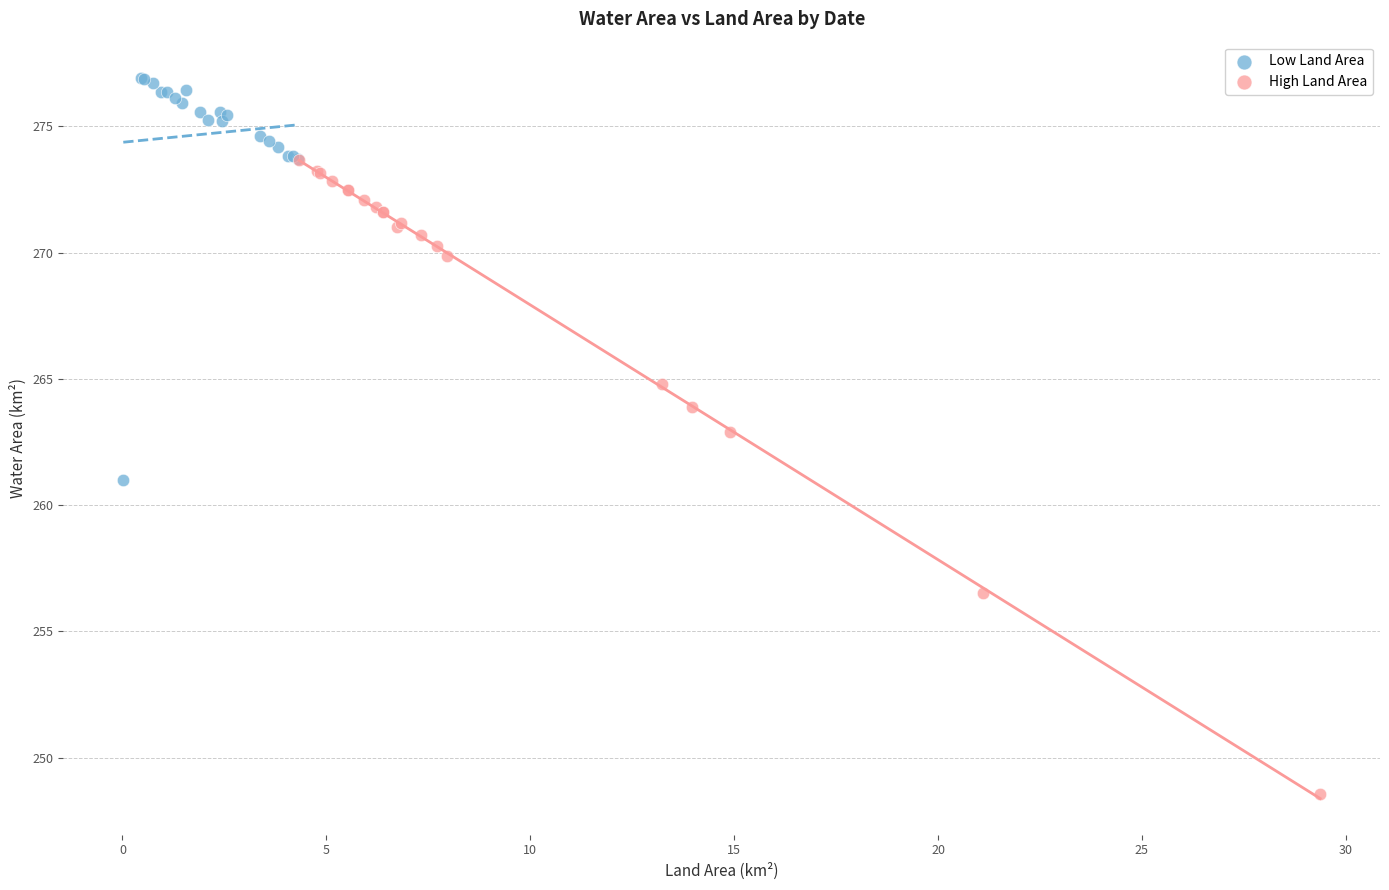

Which series has the widest spread of Y values?

High Land Area